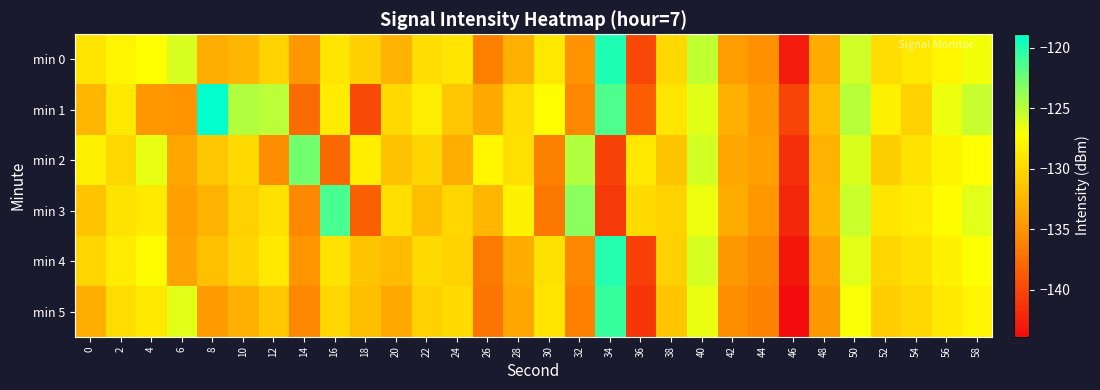

What is the difference between the highest and lowest values at 38?

2.3